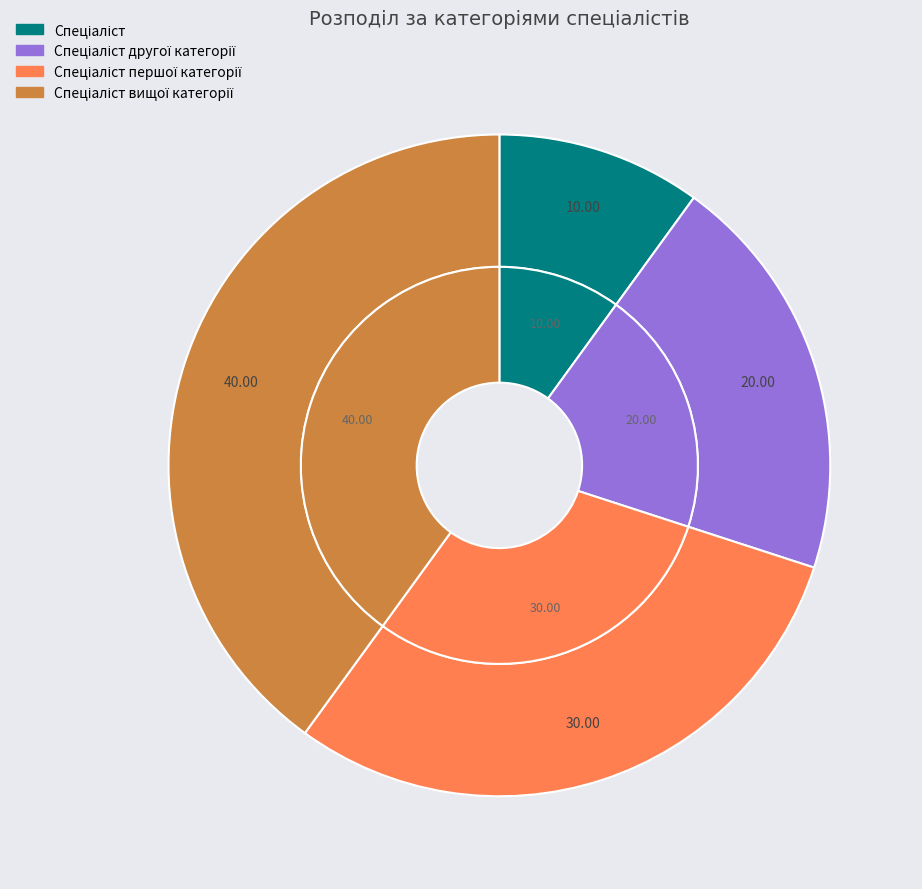

What is the smallest slice in the pie chart?

Спеціаліст